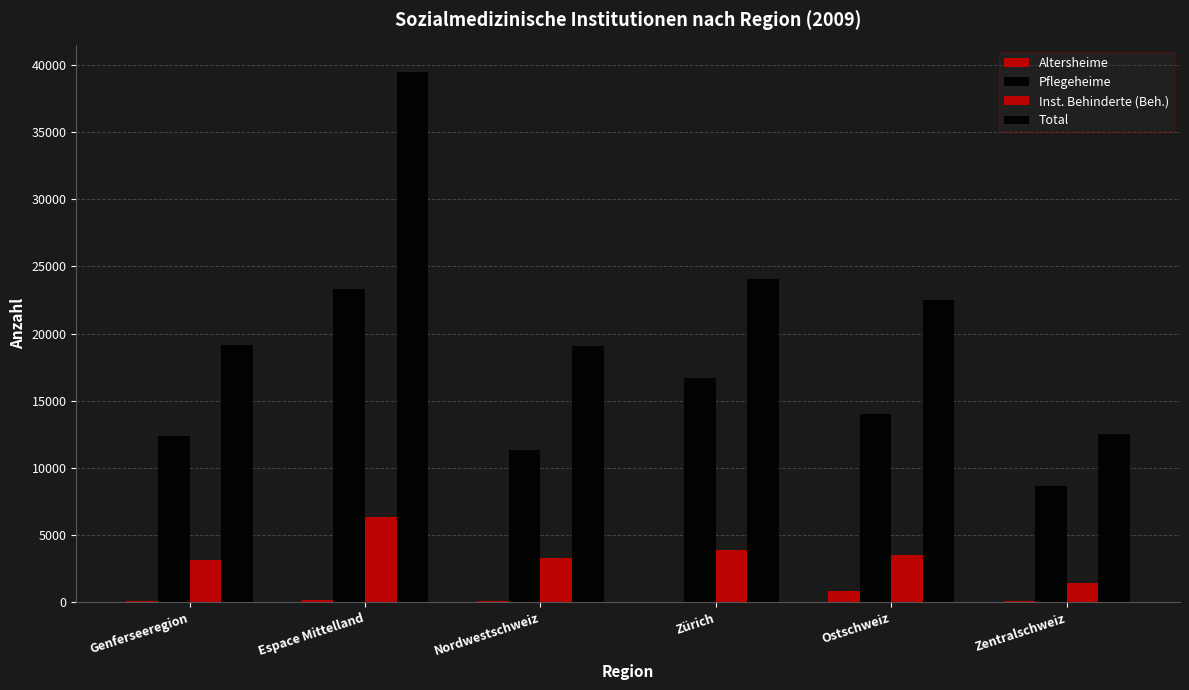

What position from the left is Zentralschweiz?

6